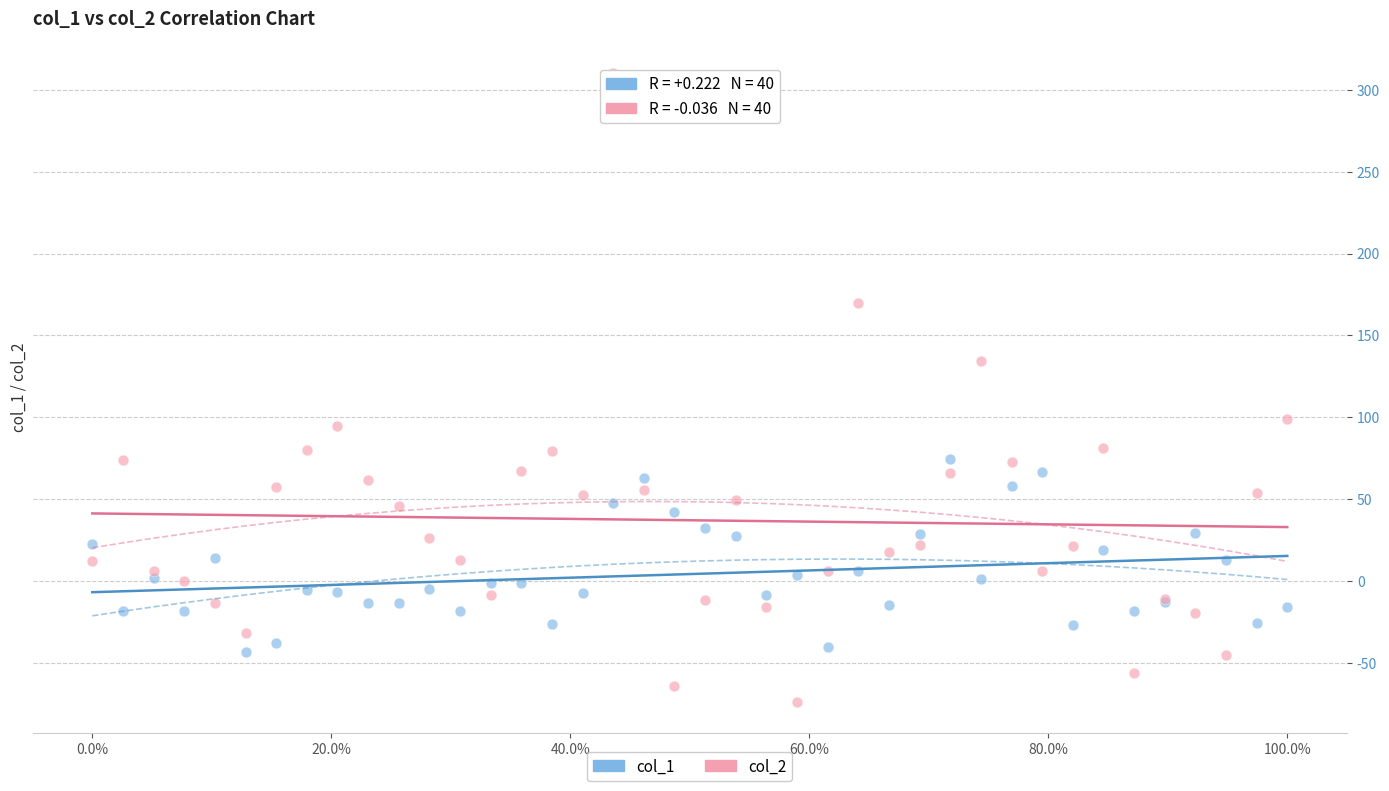

Which series contains the lowest Y value?

col_2